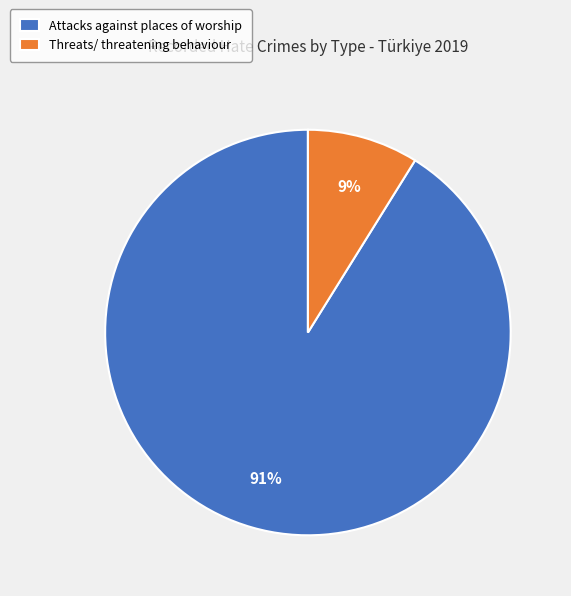

Does Threats/ threatening behaviour account for over 50% of the chart?

No